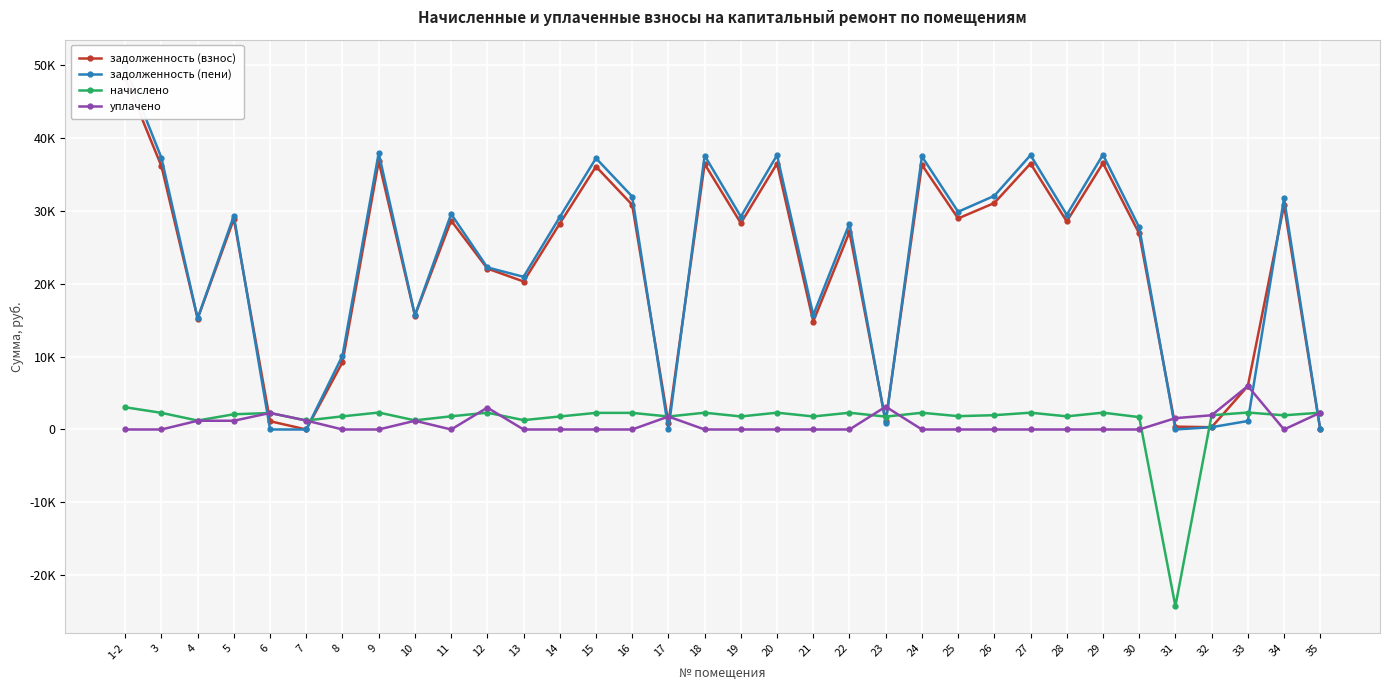

At which category does the chart reach its minimum across all series?

31